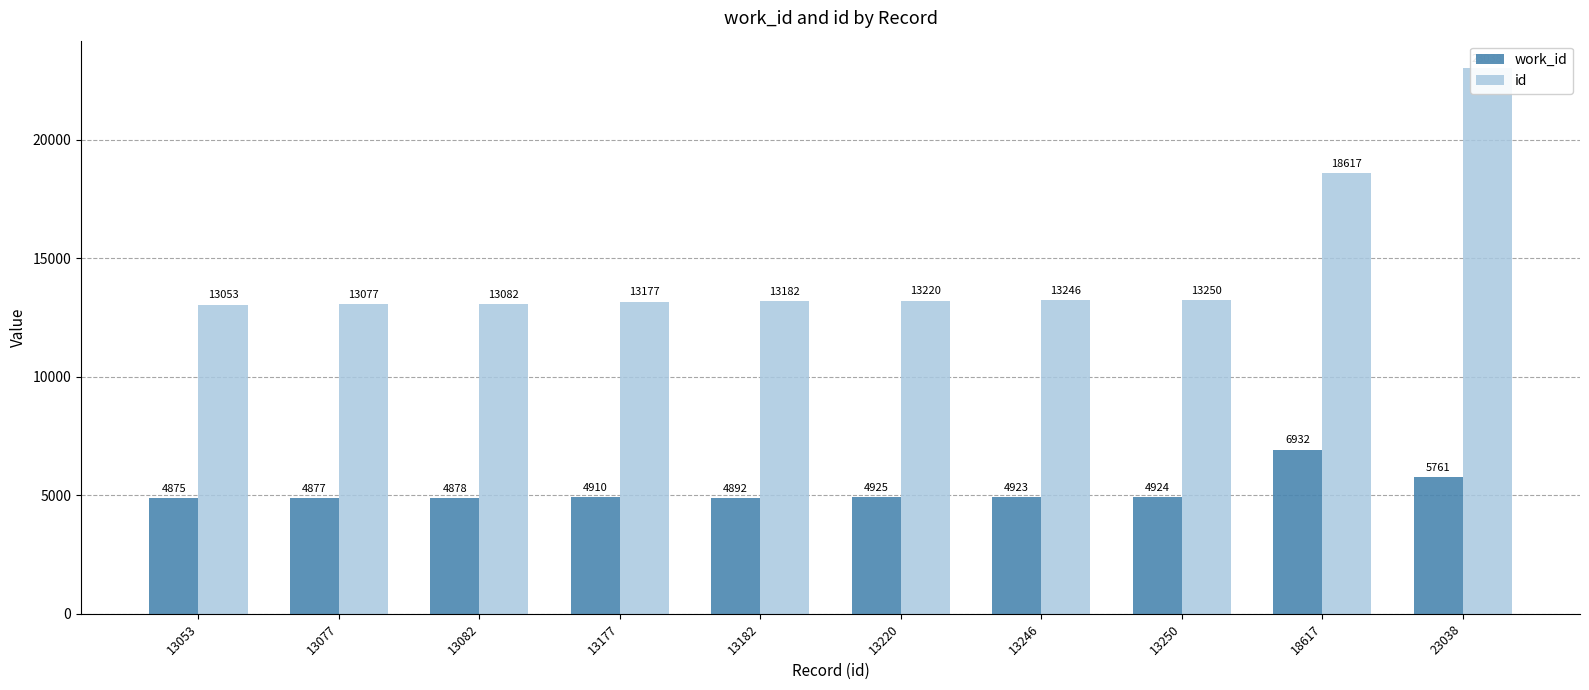

How many groups of bars are there?

10